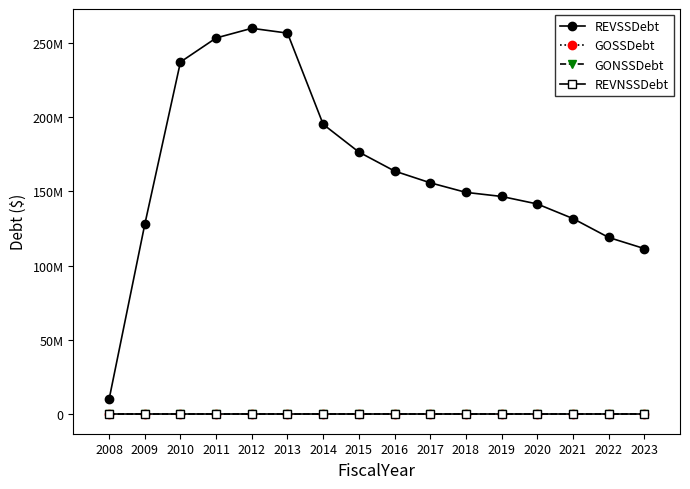

Between 2018 and 2023, which series saw the biggest shift?

REVSSDebt